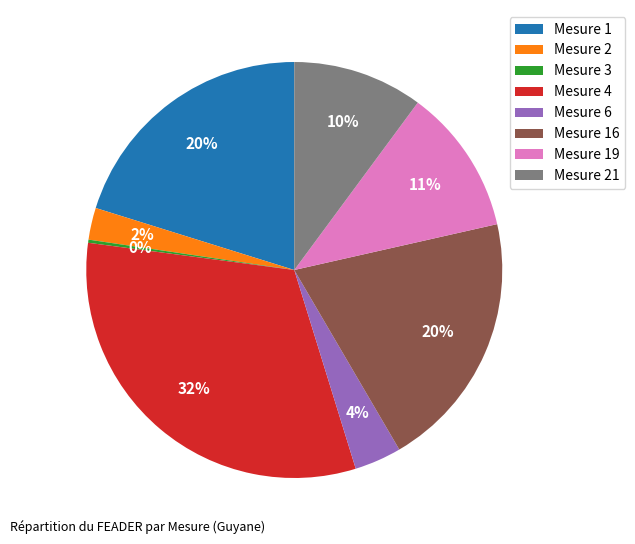

To the nearest percent, what is the difference between the largest and smallest slice percentages?

32%